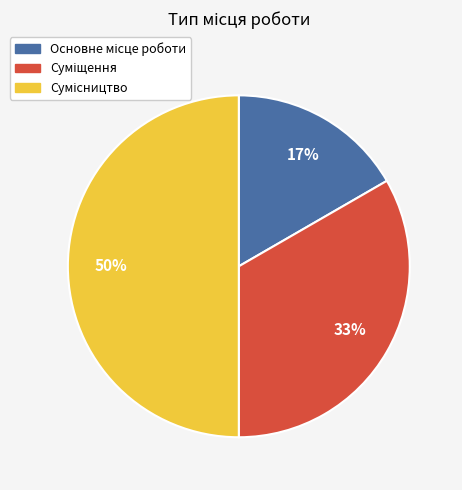

How many slices are in this pie chart?

3